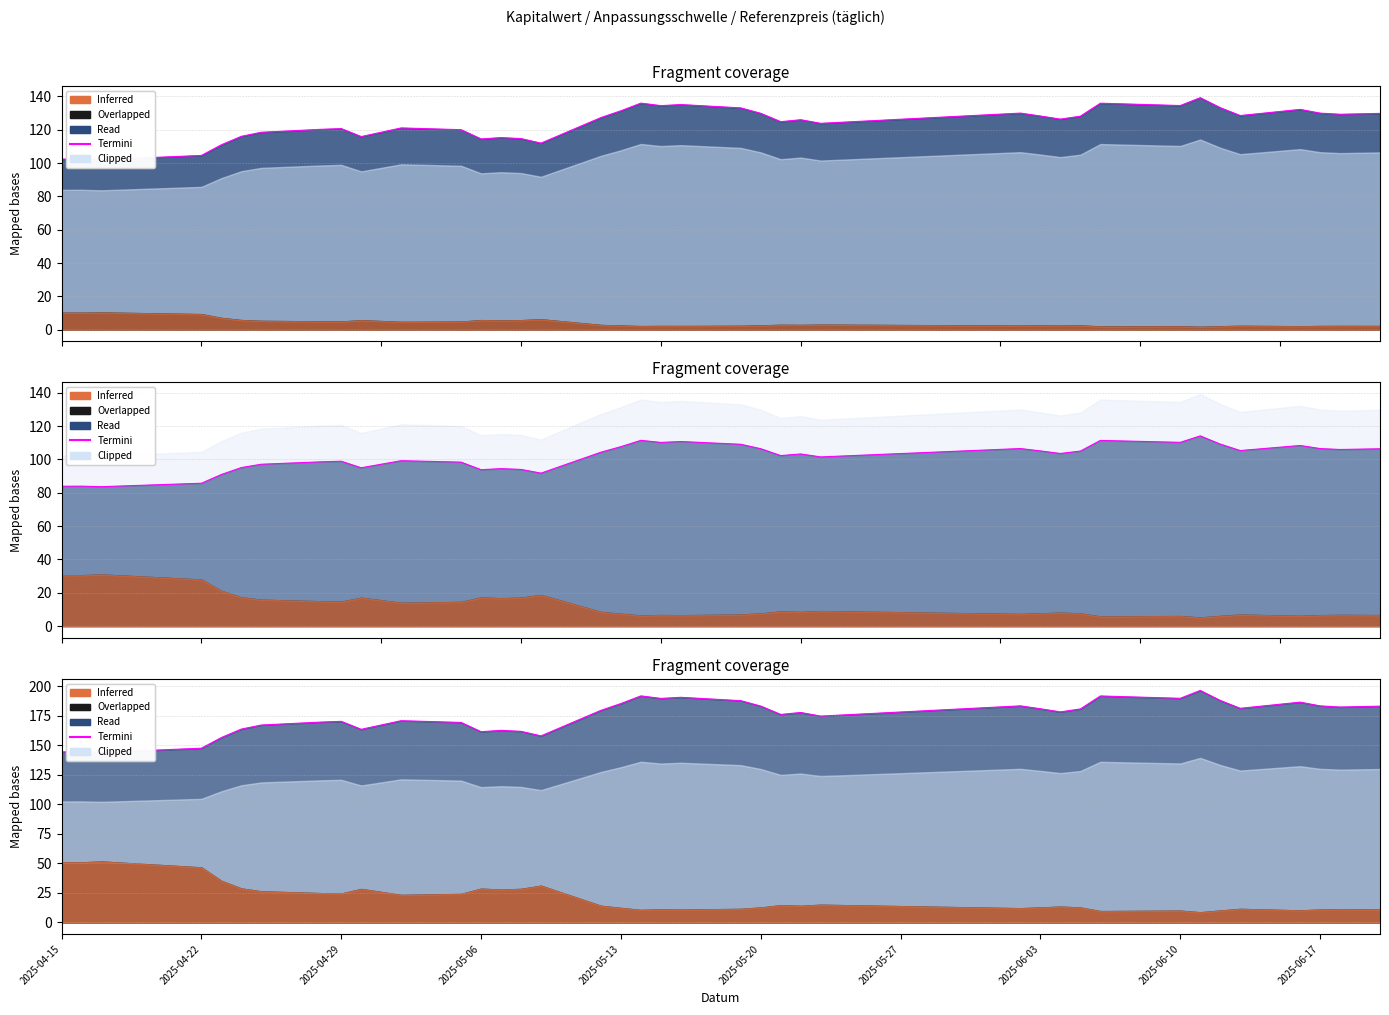

What is the label of the 10th point from the left?

2025-06-17